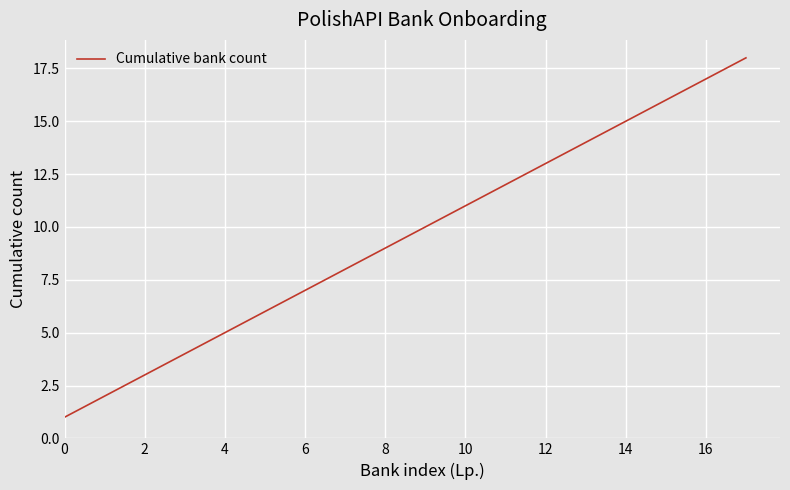

What is the difference between the maximum and minimum values?

17